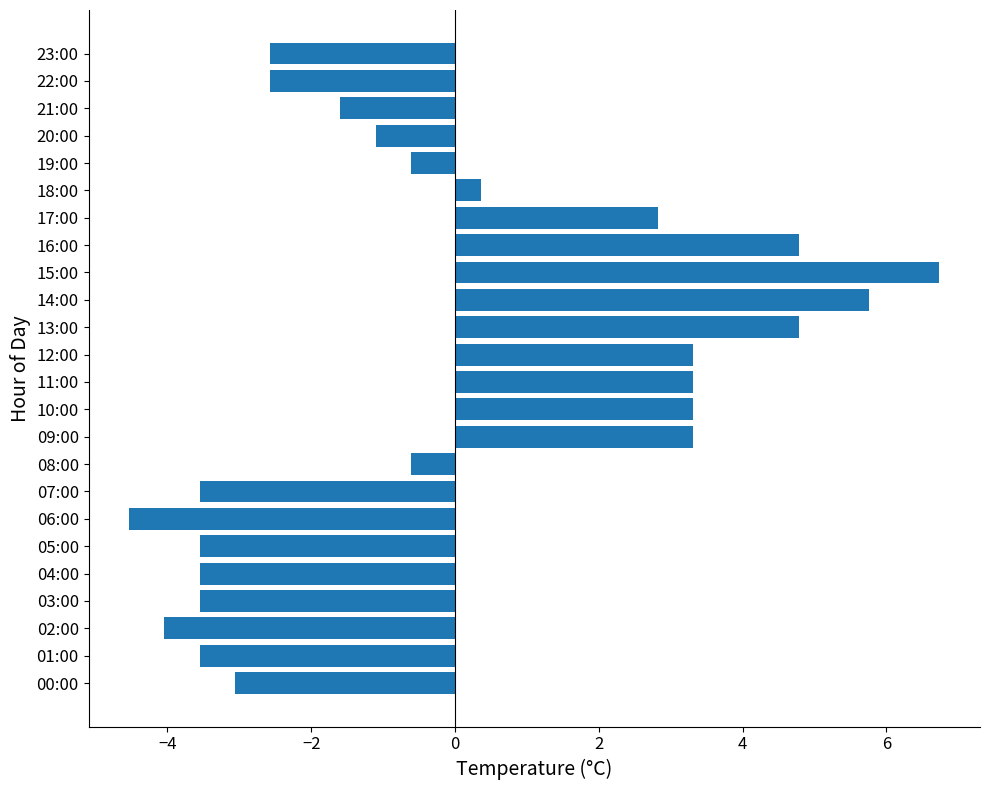

How many negative values are there?

14